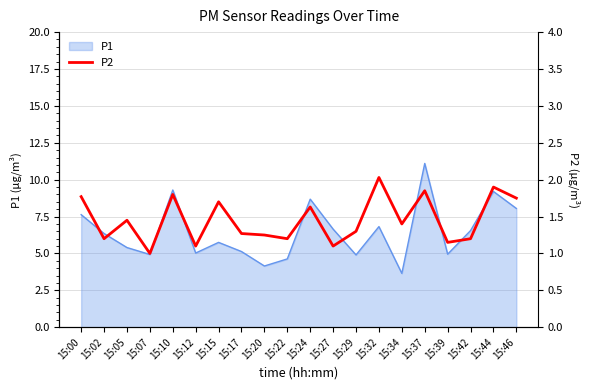

Which category has the lowest value in the P1 series?

15:34